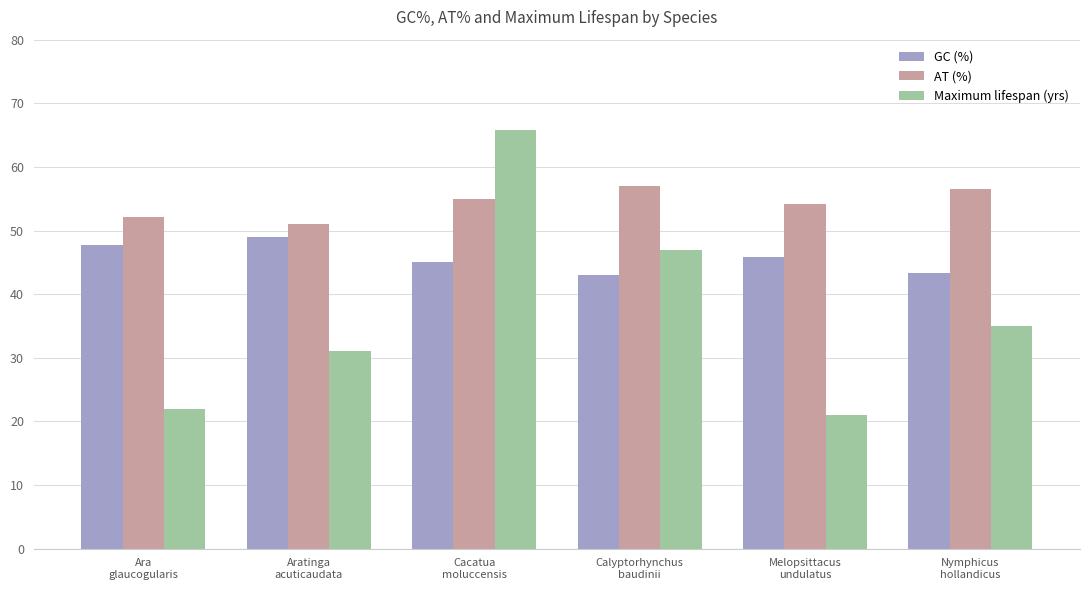

Which category has the highest value in the GC (%) series?

Aratinga
acuticaudata